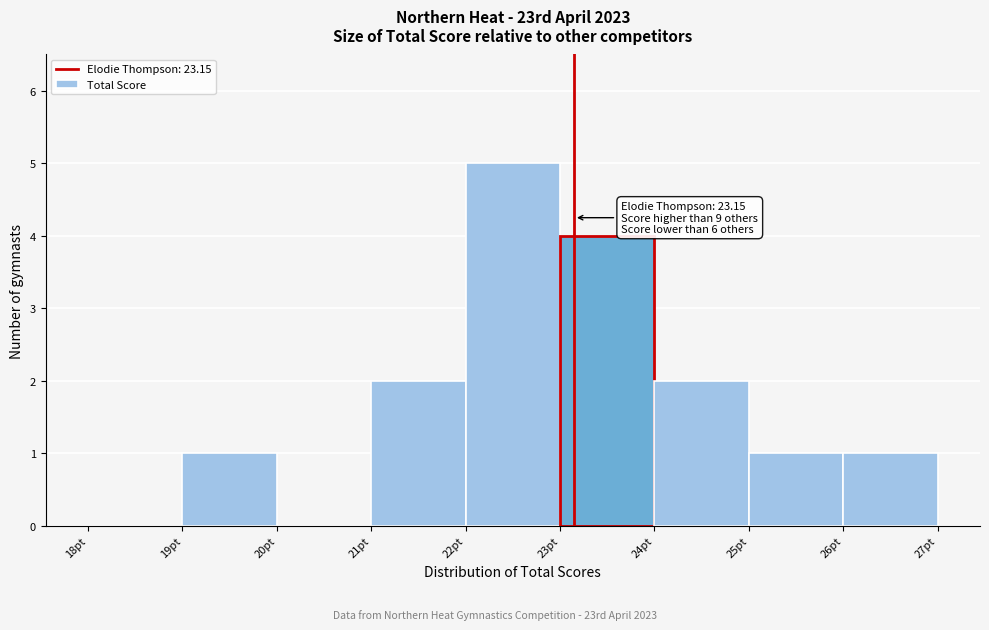

Over which range of the x-axis is the bar tallest?

22 to 23